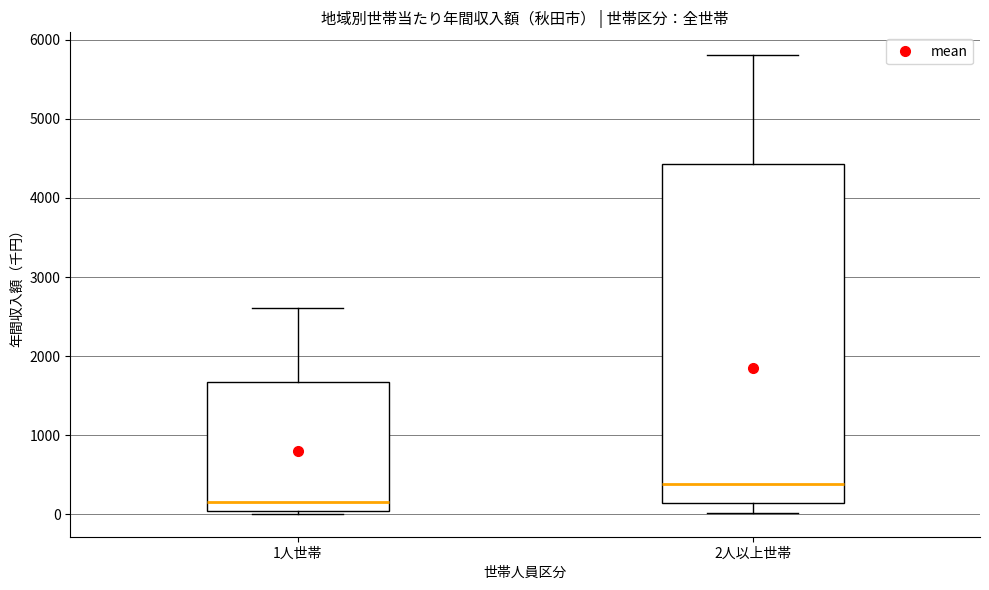

Comparing the boxes themselves (not the whiskers), which one is the tallest?

2人以上世帯